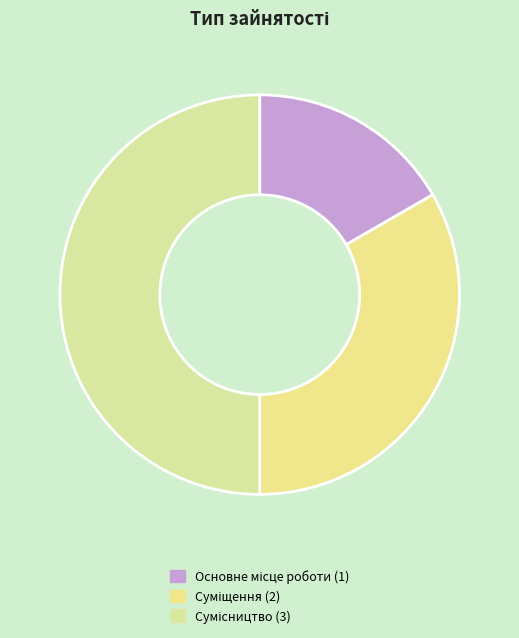

To the nearest percent, what portion does Суміщення represent?

33%